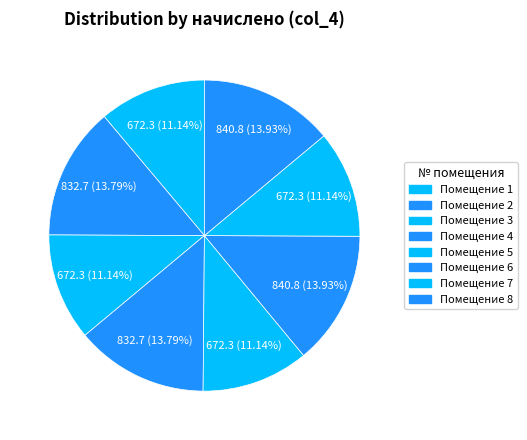

Which slice is the largest?

6